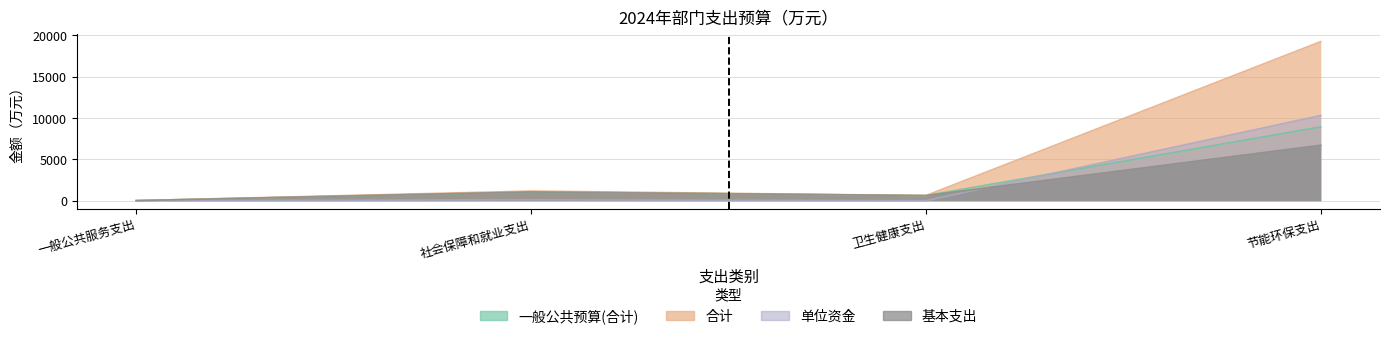

At how many categories does at least one series exceed 18751?

1